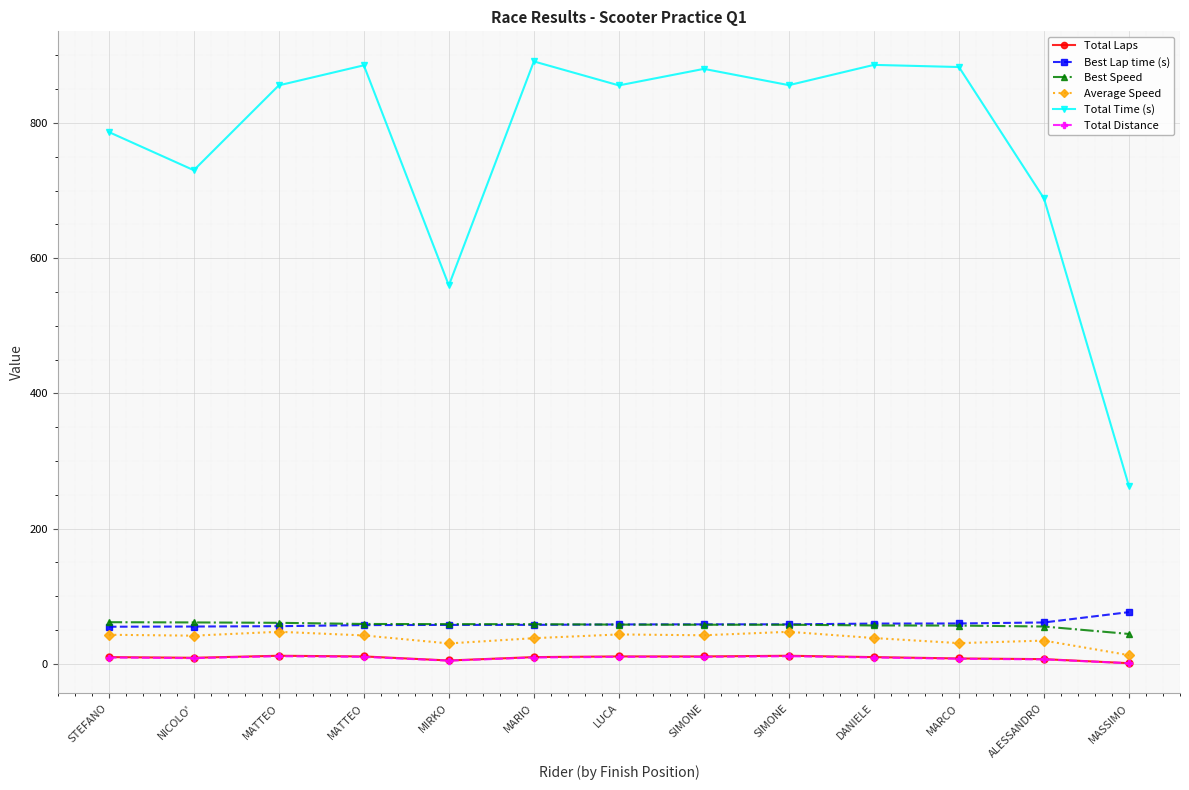

What are all the series names shown in the legend?

Total Laps, Best Lap time (s), Best Speed, Average Speed, Total Time (s), Total Distance